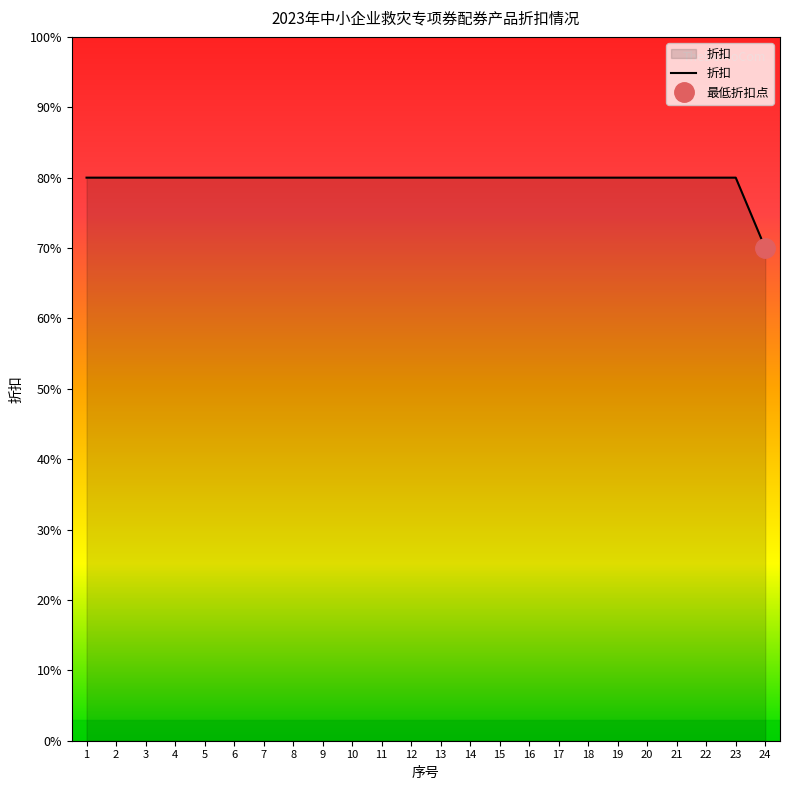

How many values are between 8 and 9?

23